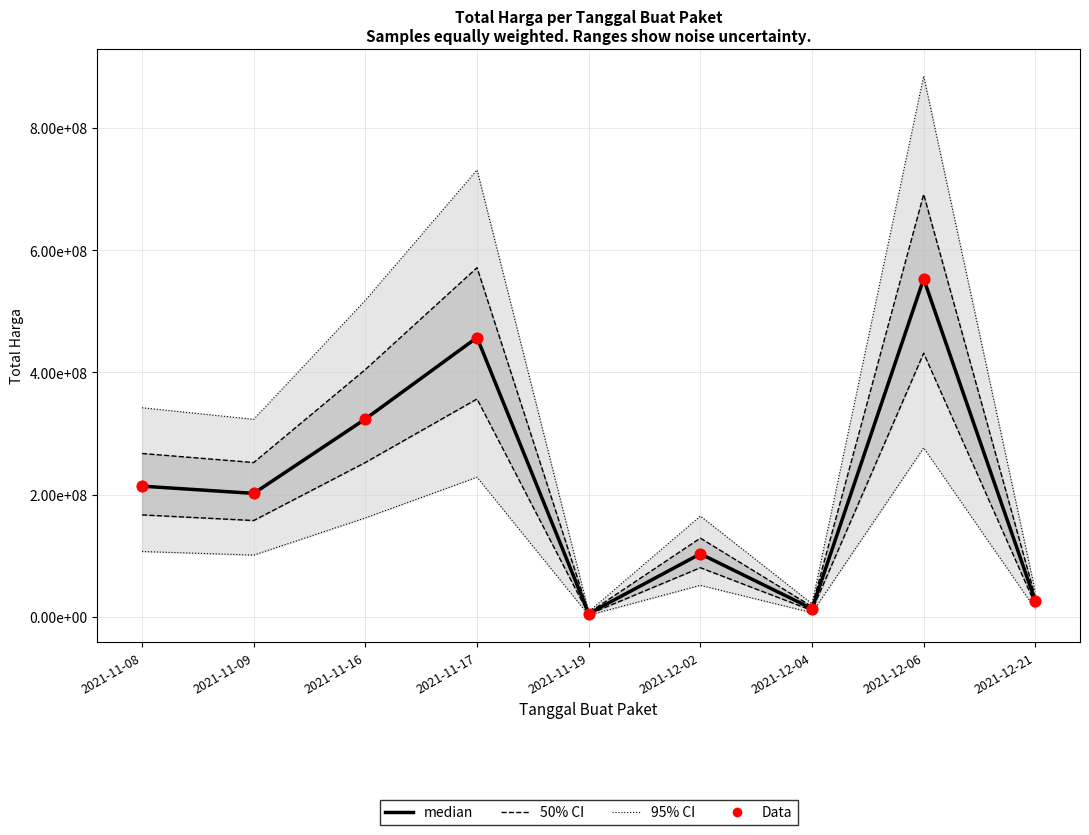

Which series contains the lowest Y value?

median